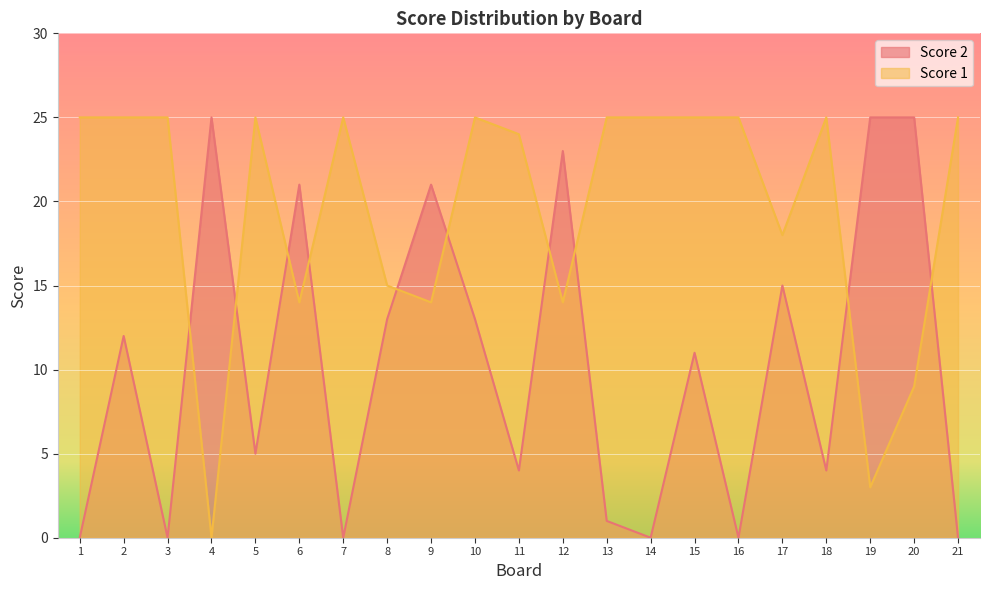

At which category is the sum across all series the highest?

10